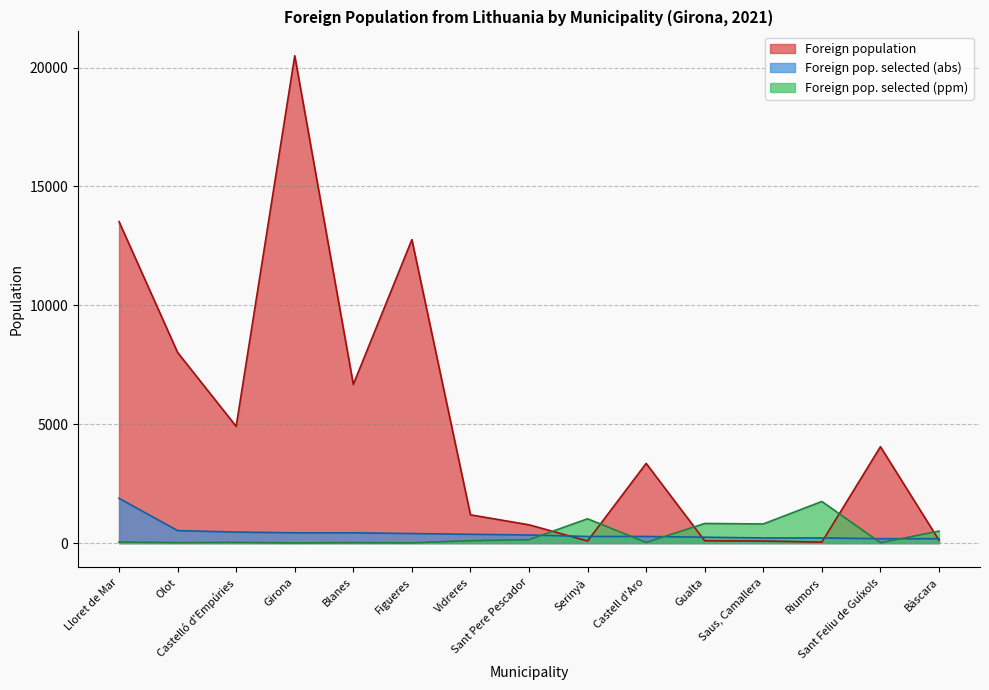

What is the label of the 8th point from the left?

Sant Pere Pescador